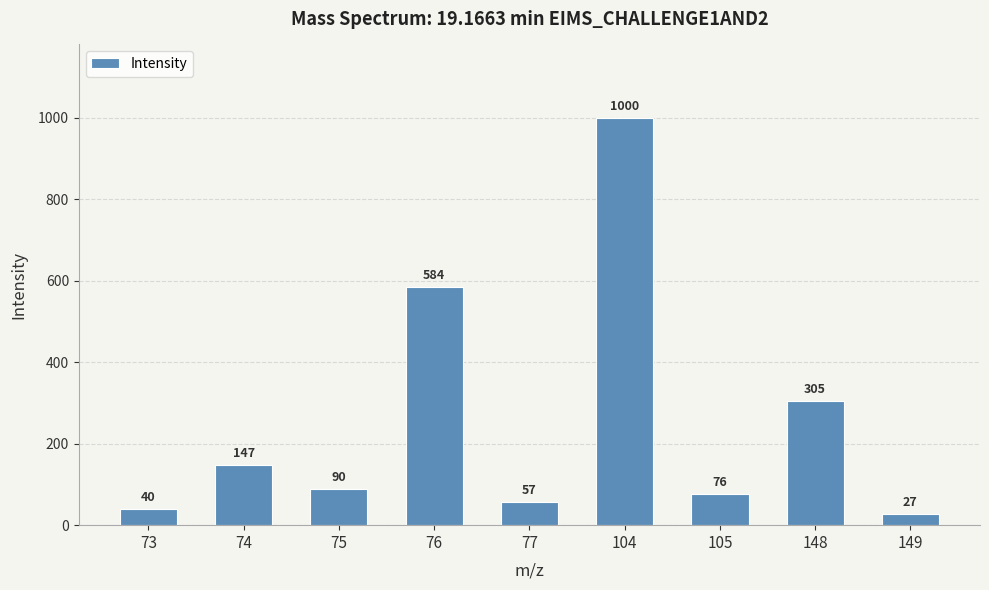

What is the value of the 3rd bar from the left?

90